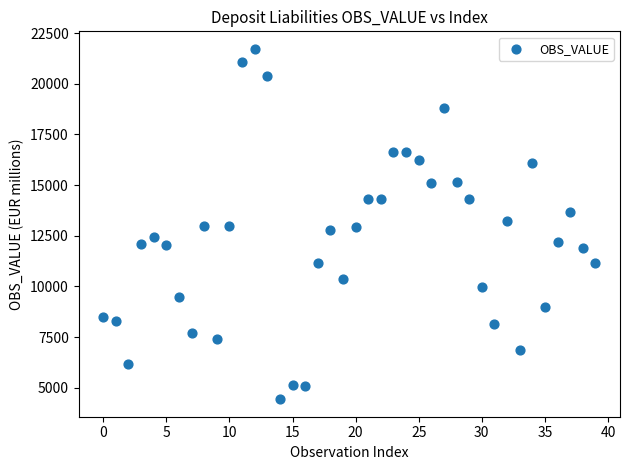

What is the range of Y values (max minus min)?

17287